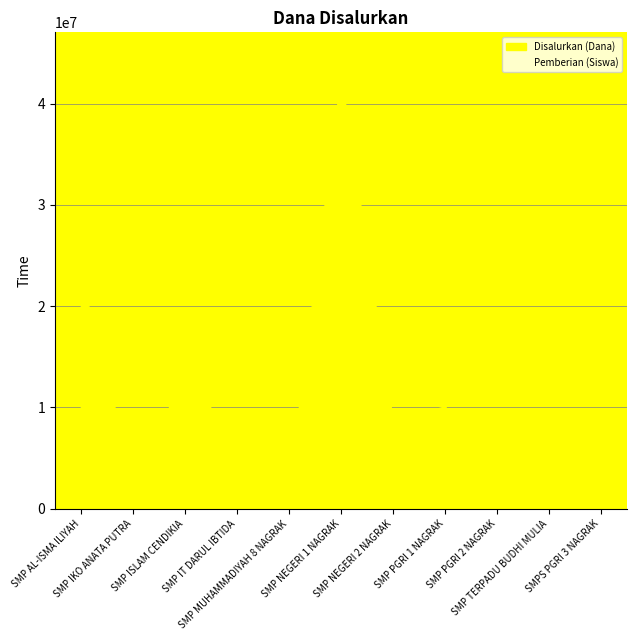

What is the greatest value displayed?

42750000